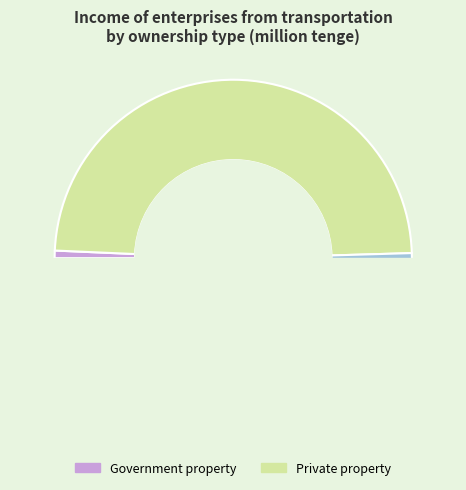

Which category has the smallest portion of the pie?

Government property